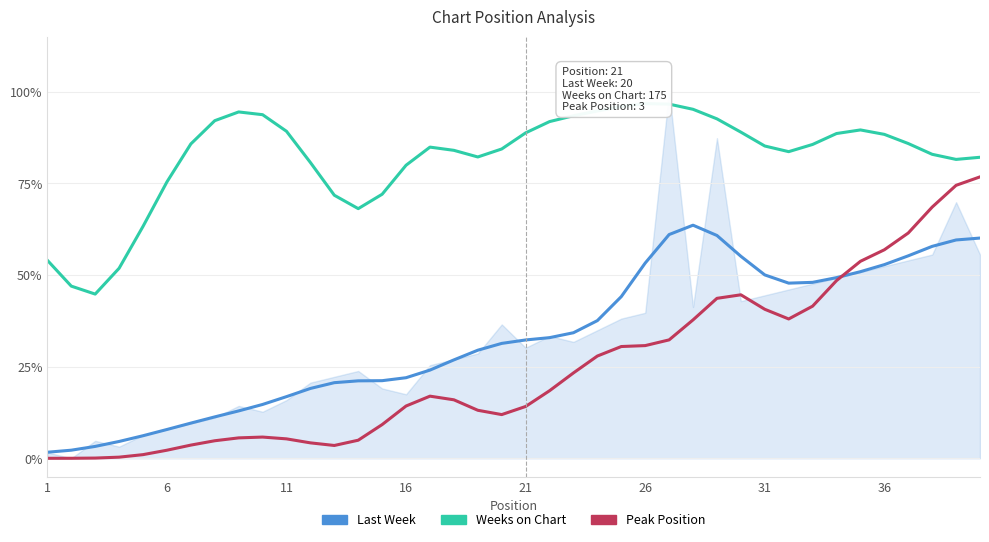

True or false: Last Week and Weeks on Chart cross at least once.

False